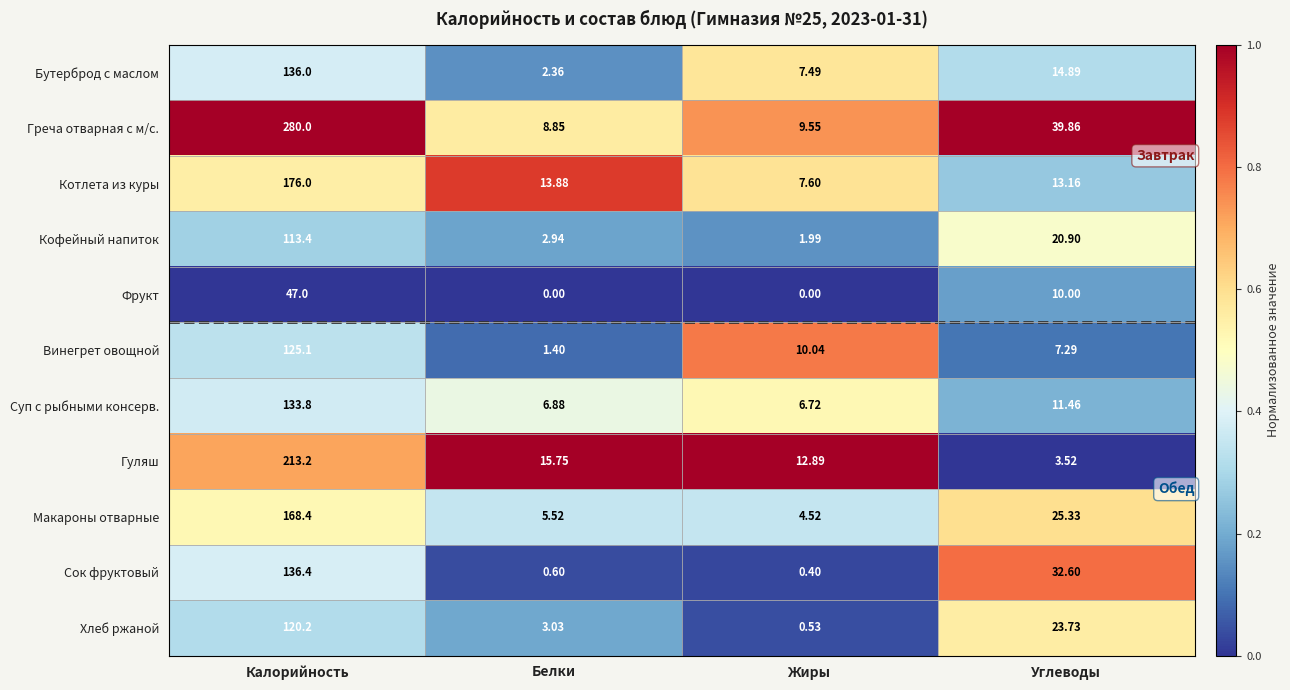

What is the total value across all series at Жиры?

61.7